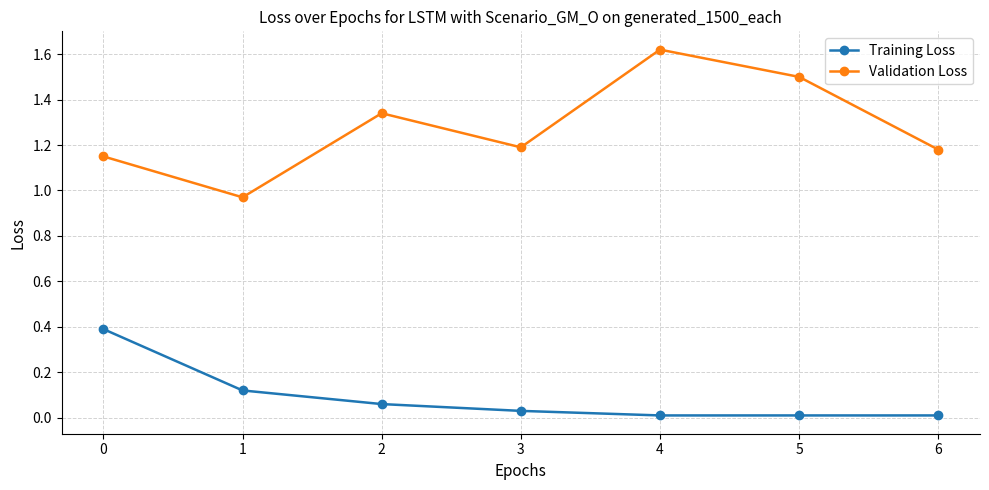

Rank the series by their average value, from highest to lowest.

Validation Loss, Training Loss